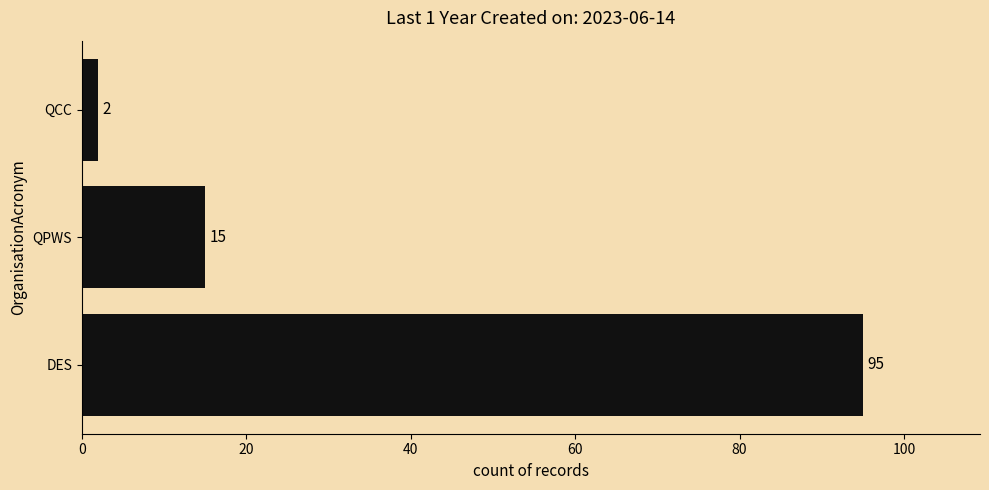

Reading top to bottom, list all the values displayed in this chart.

QCC=2	QPWS=15	DES=95